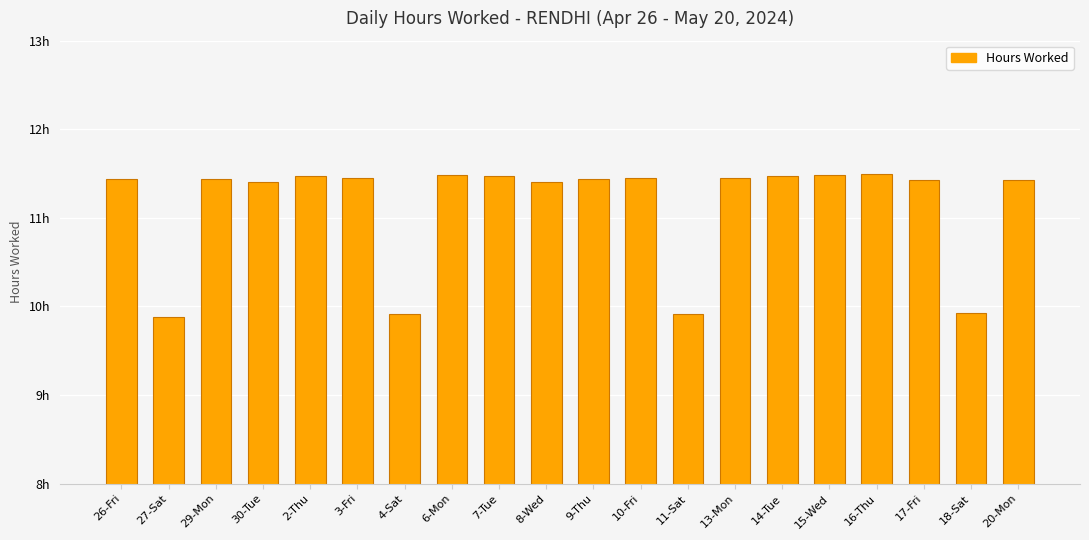

At which label does the data first exceed 11?

26-Fri